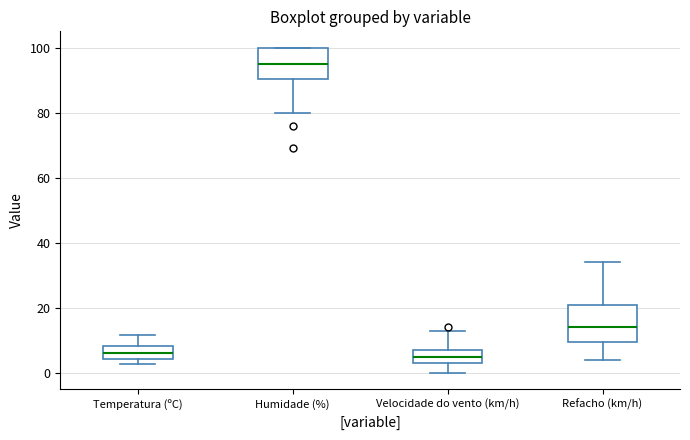

Where does the upper whisker of the box for Refacho (km/h) end on the y-axis? The values are not printed on the chart, so give them approximately, as read against the axis.

34